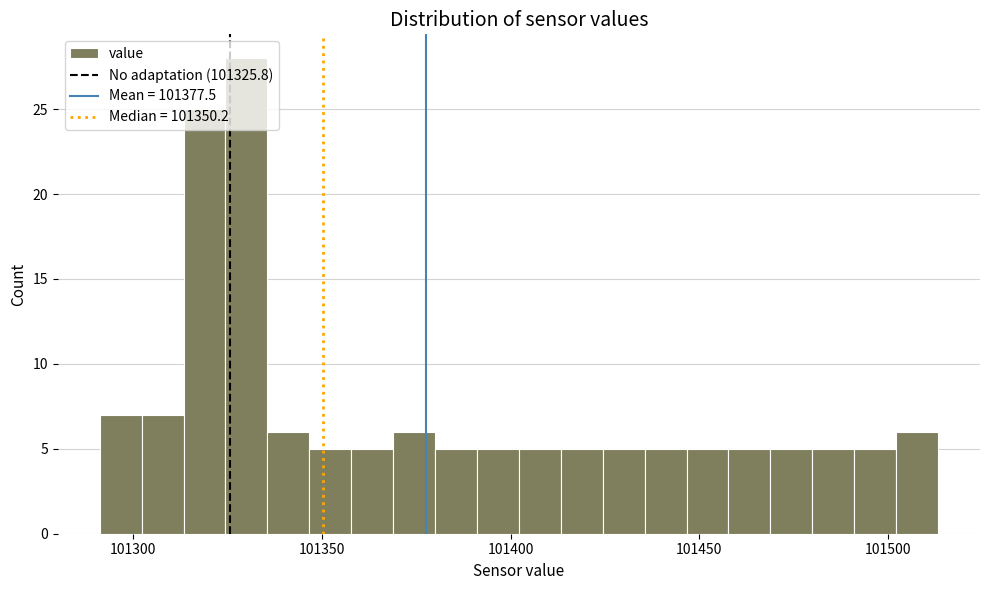

Read against the x-axis, roughly where is the centre of the tallest bar?

101330